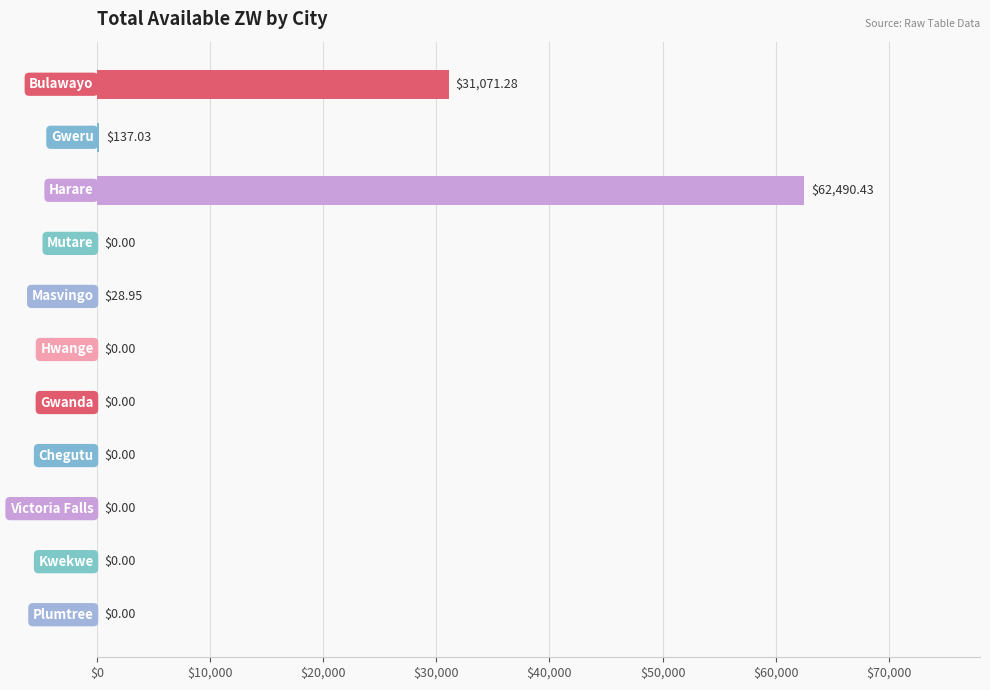

What is the sum of all values?

93727.7